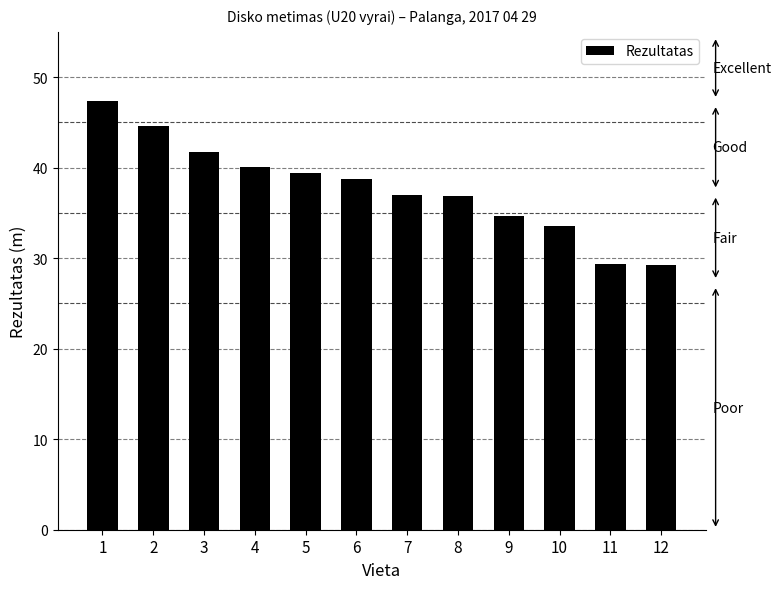

The value at 5 is 21.8. True or false?

False